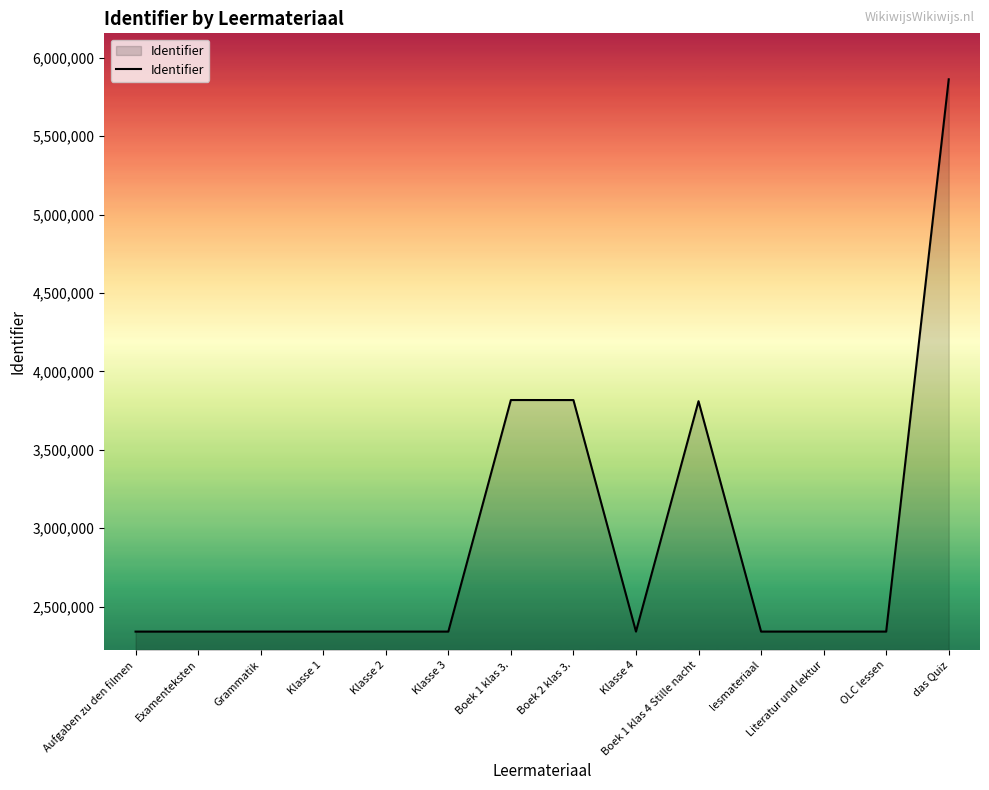

What is the difference between the maximum and minimum values?

3521389